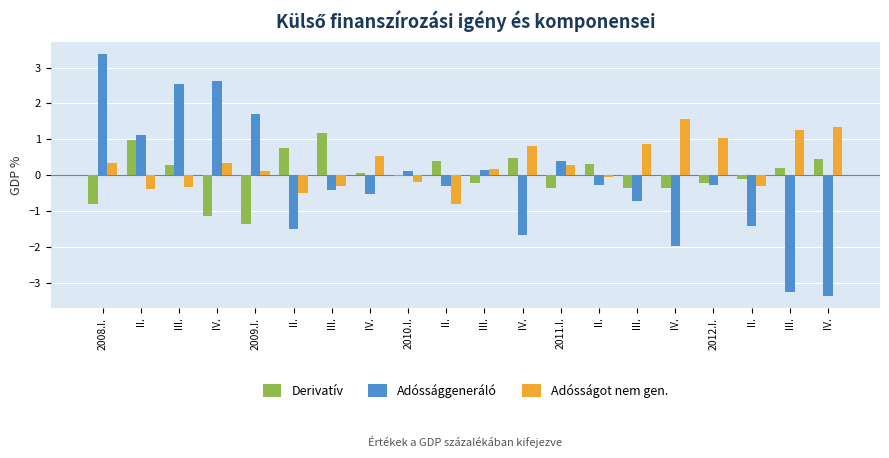

How many data points does each series have?

20